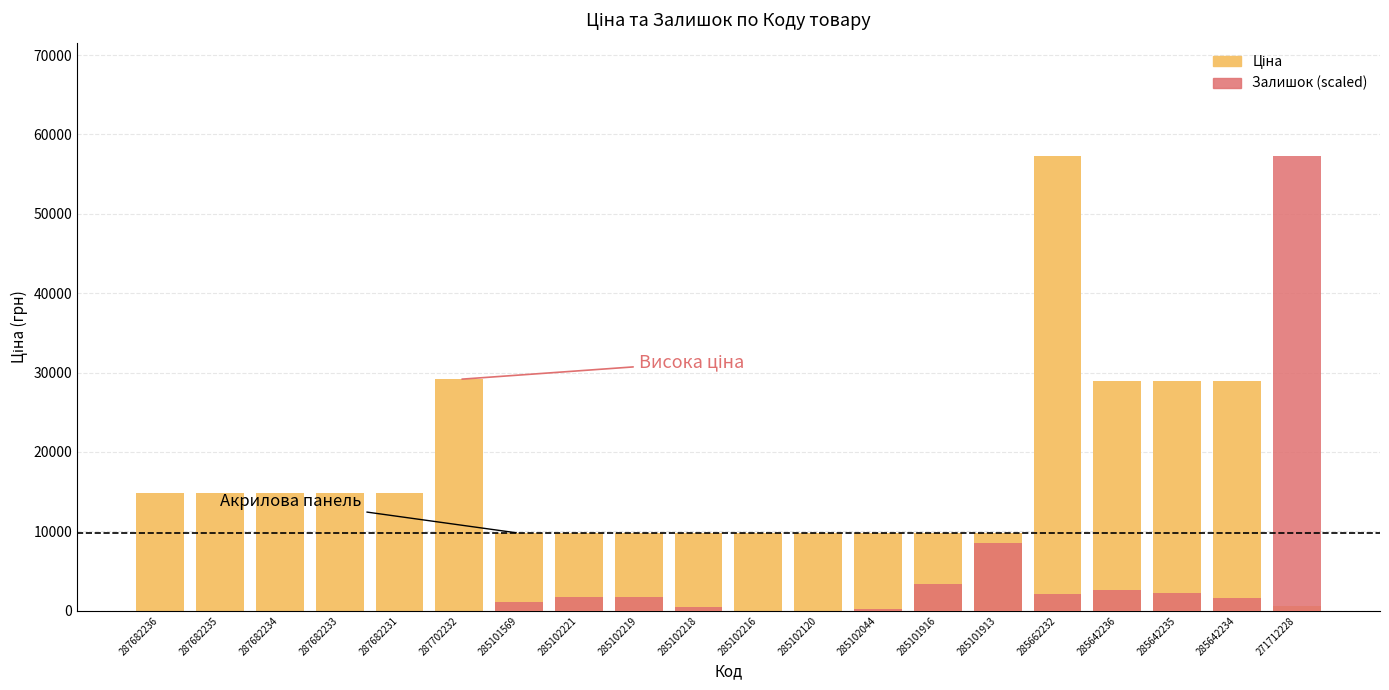

How many groups of bars are there?

20